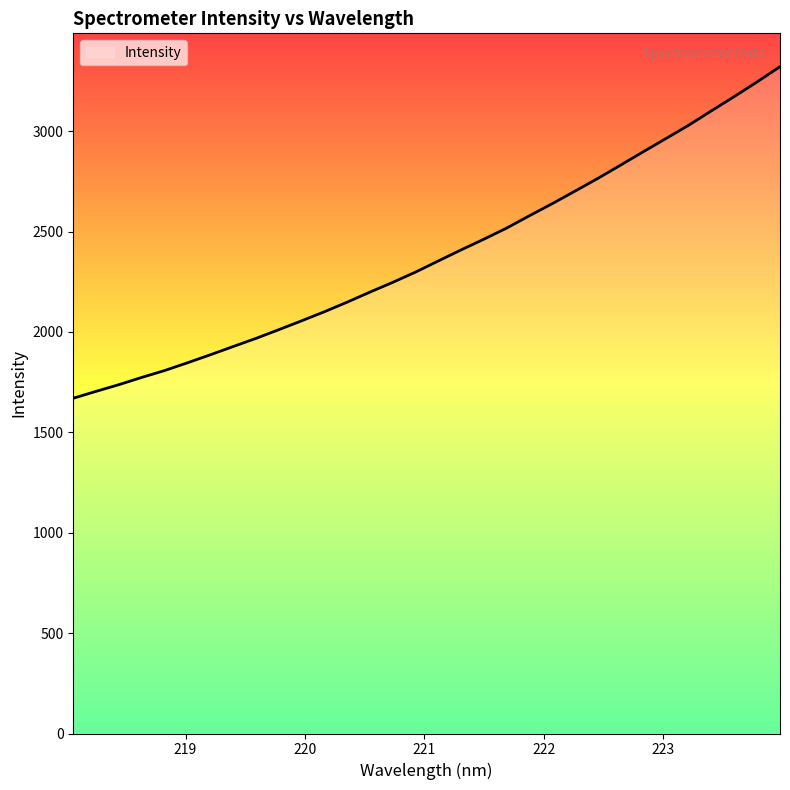

What is the smallest value displayed?

1669.7